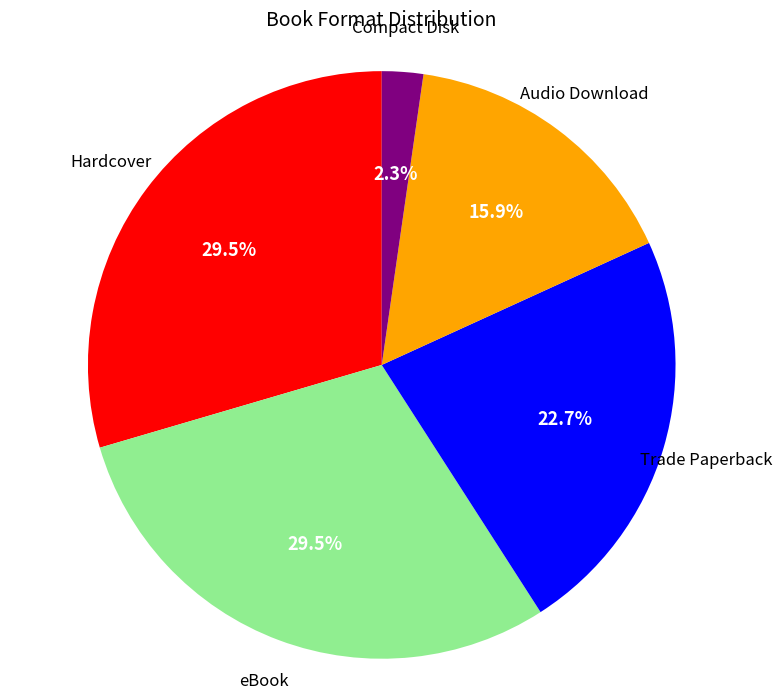

To the nearest percent, what is the average slice percentage?

20%